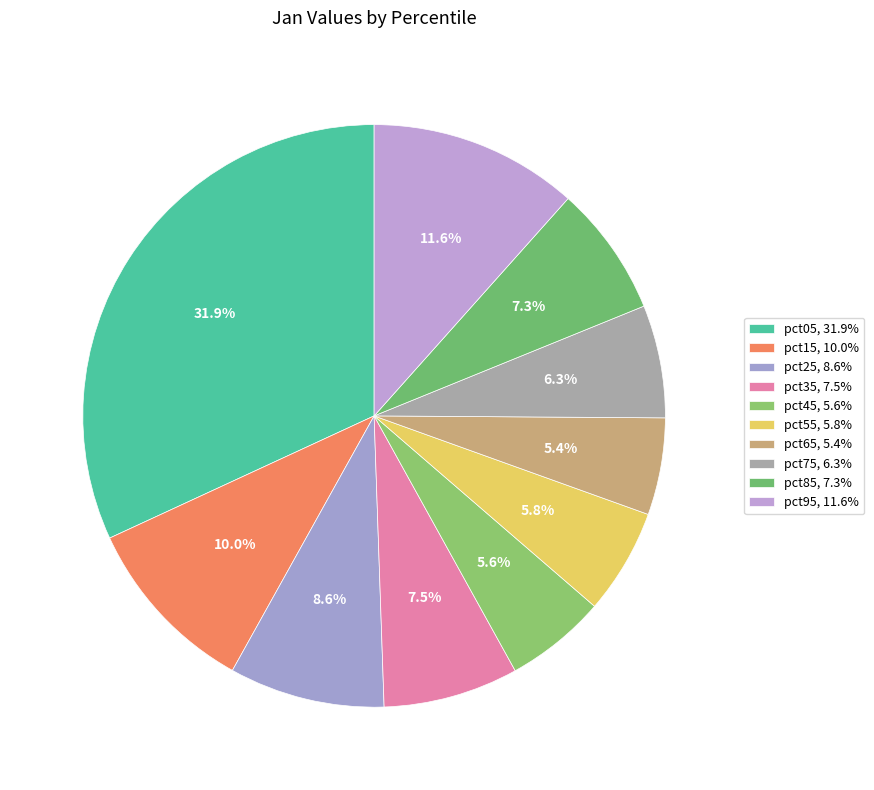

Count the number of slices in the pie.

10